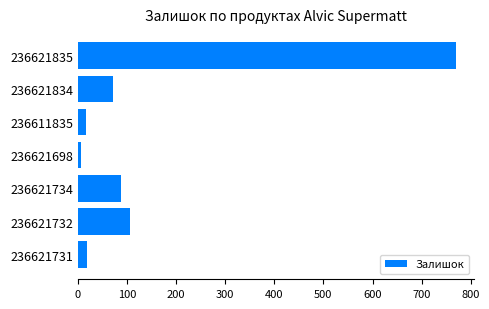

Does the chart contain stacked bars?

No